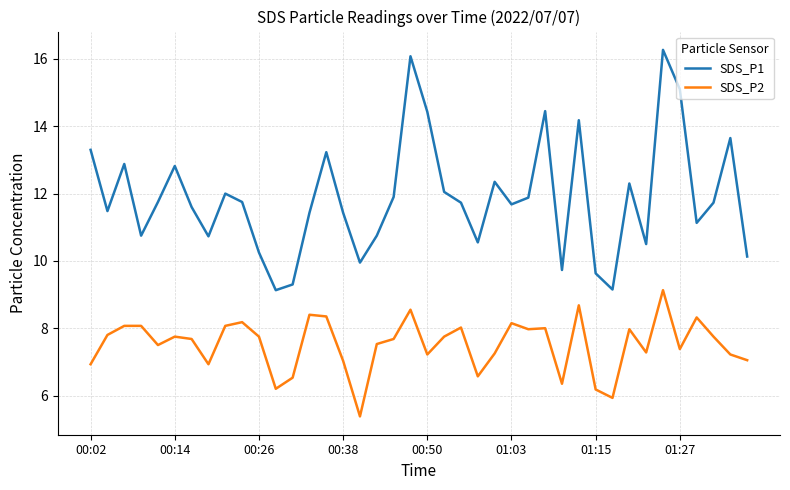

What is the smallest value displayed?

5.4